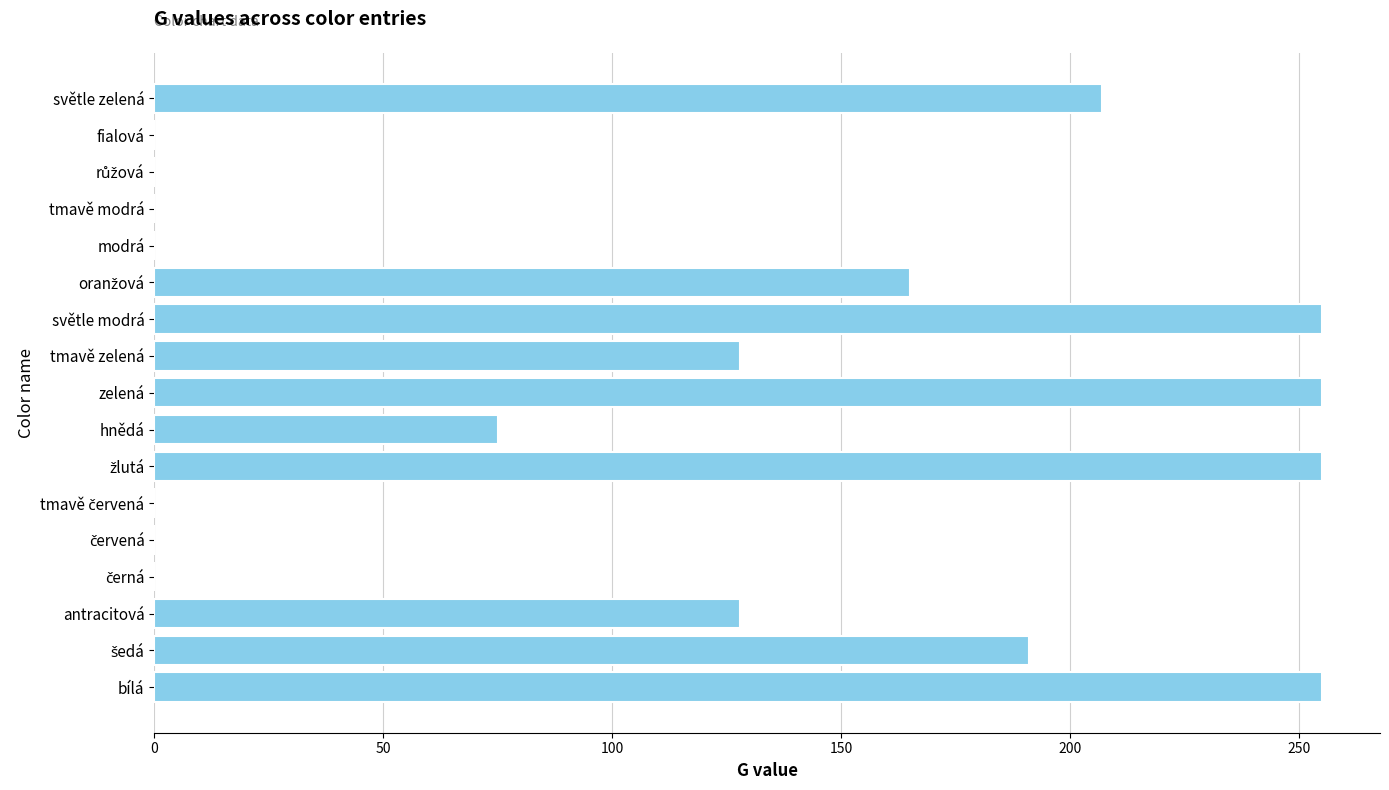

How many categories are shown in the chart?

17